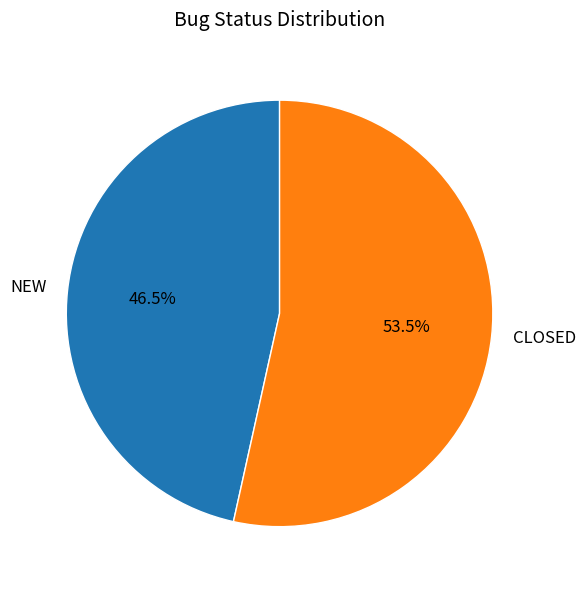

Which category has the biggest portion of the pie?

CLOSED